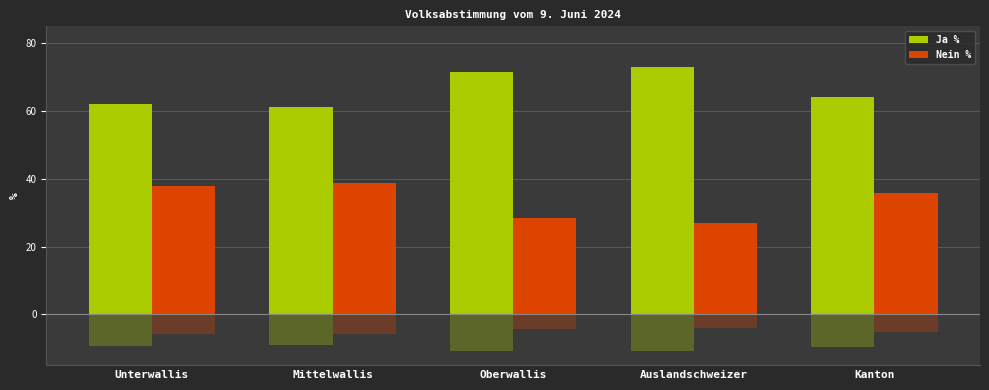

Which series changed the most between Mittelwallis and Oberwallis?

Nein %